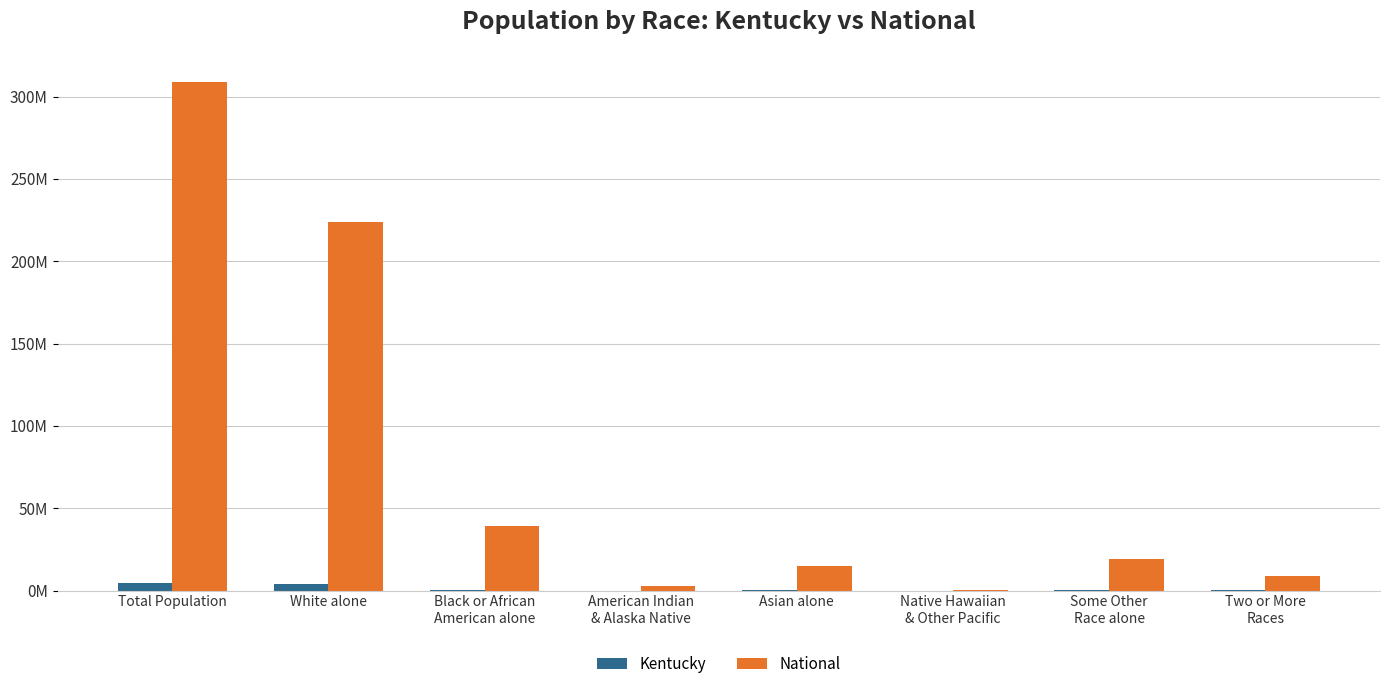

Are the bars grouped side by side (vs. stacked)?

Yes